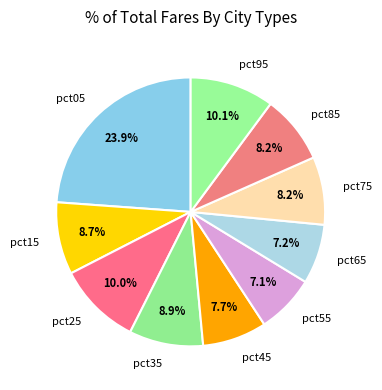

Does pct85 account for over 50% of the chart?

No